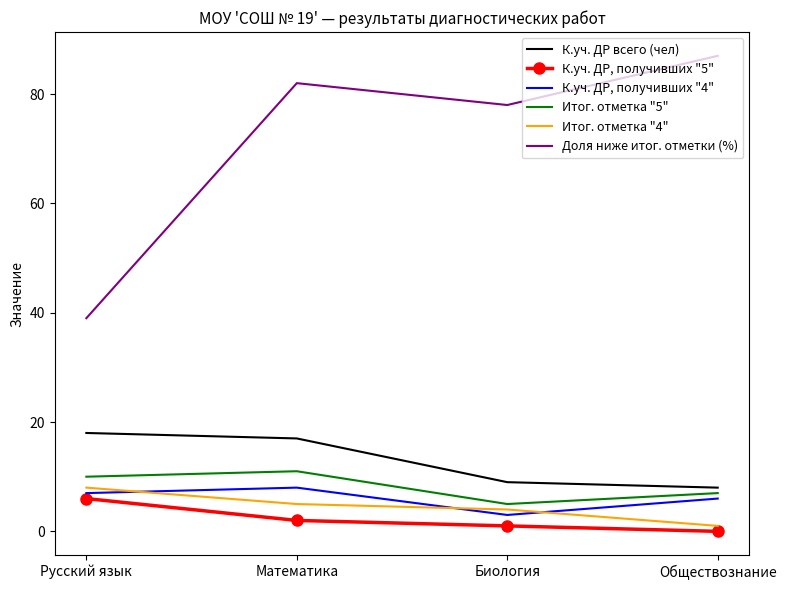

How many distinct data groups are displayed?

6